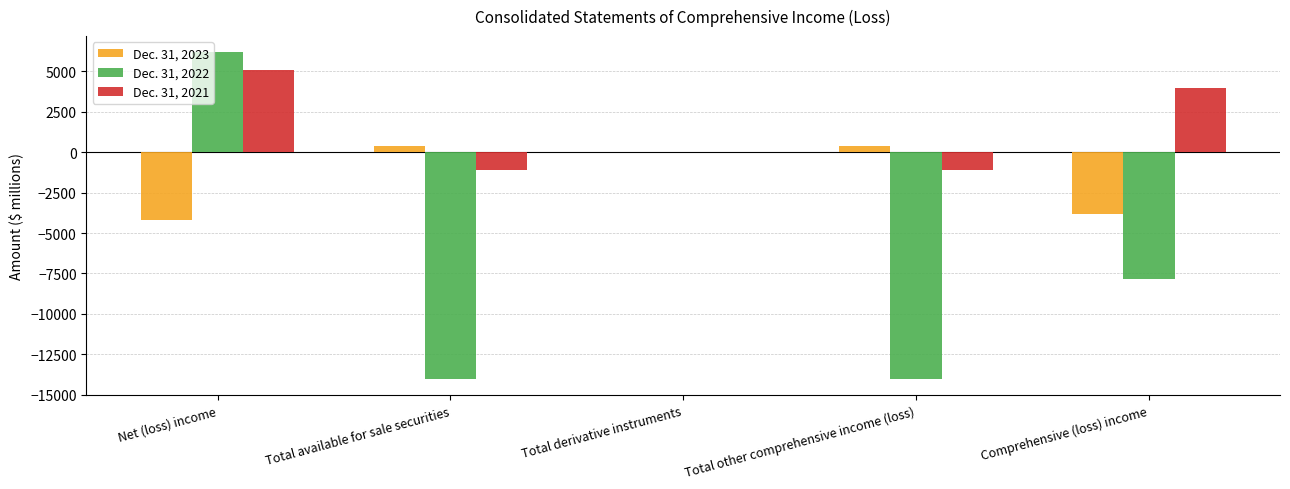

Does the chart contain stacked bars?

No